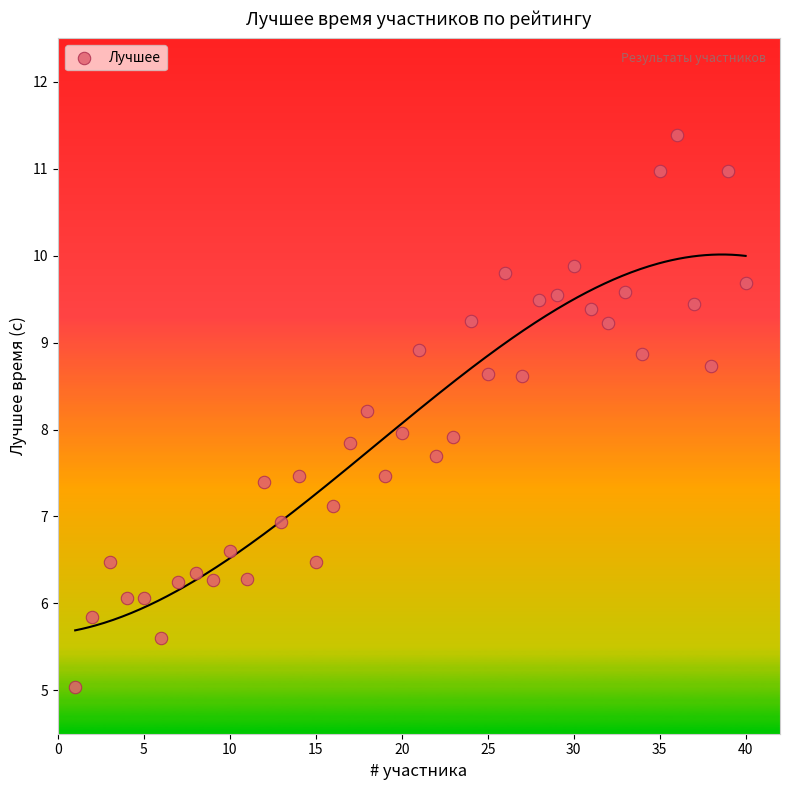

What is the range of X values (max minus min)?

39.0